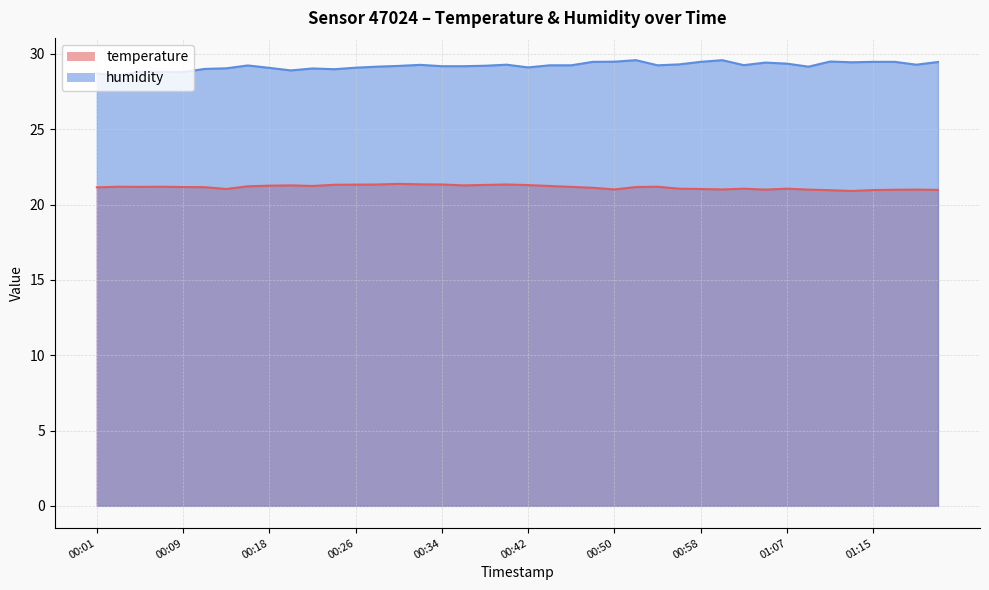

Which series has the largest total across all categories?

humidity